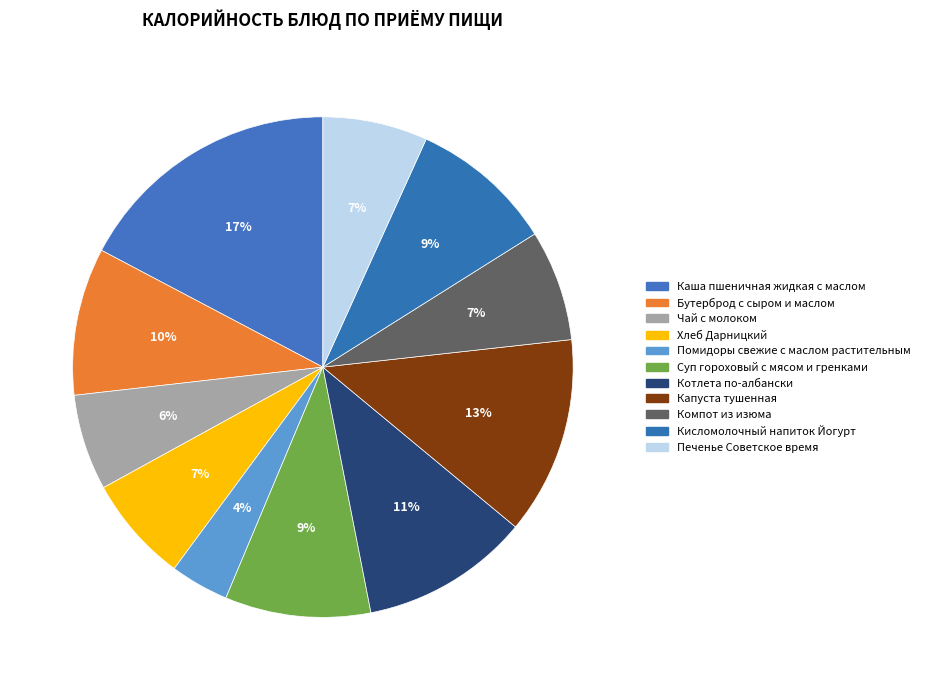

Does Компот из изюма account for over 50% of the chart?

No